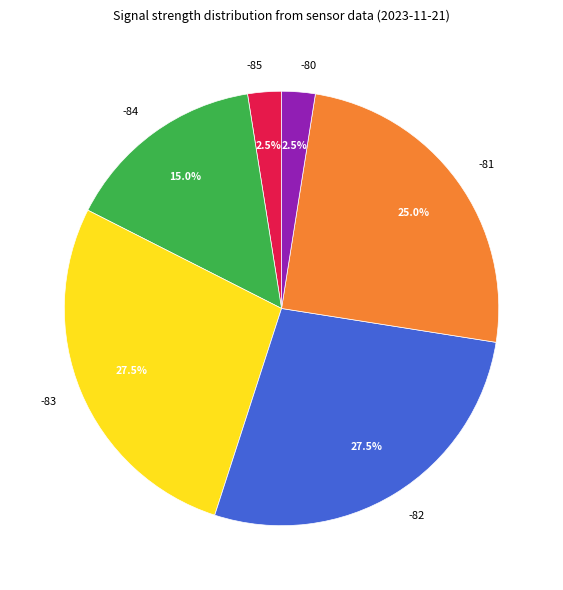

Does -85 represent more than half of the total?

No